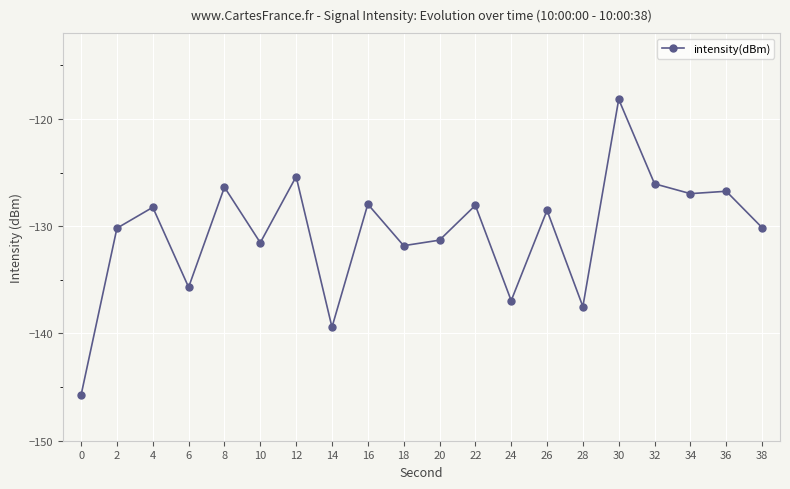

How many lines are shown in the chart?

1